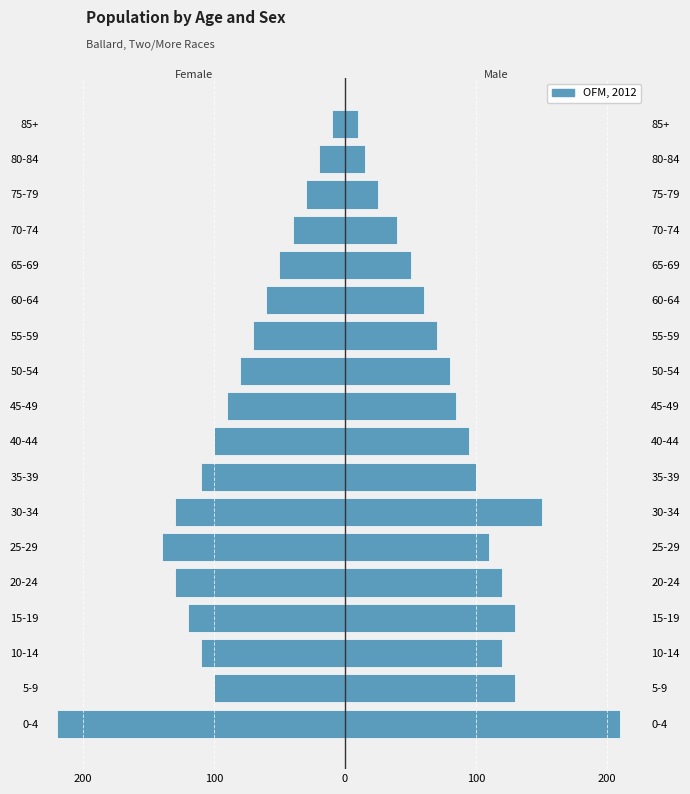

What is the total value across all series at 75-79?

-5